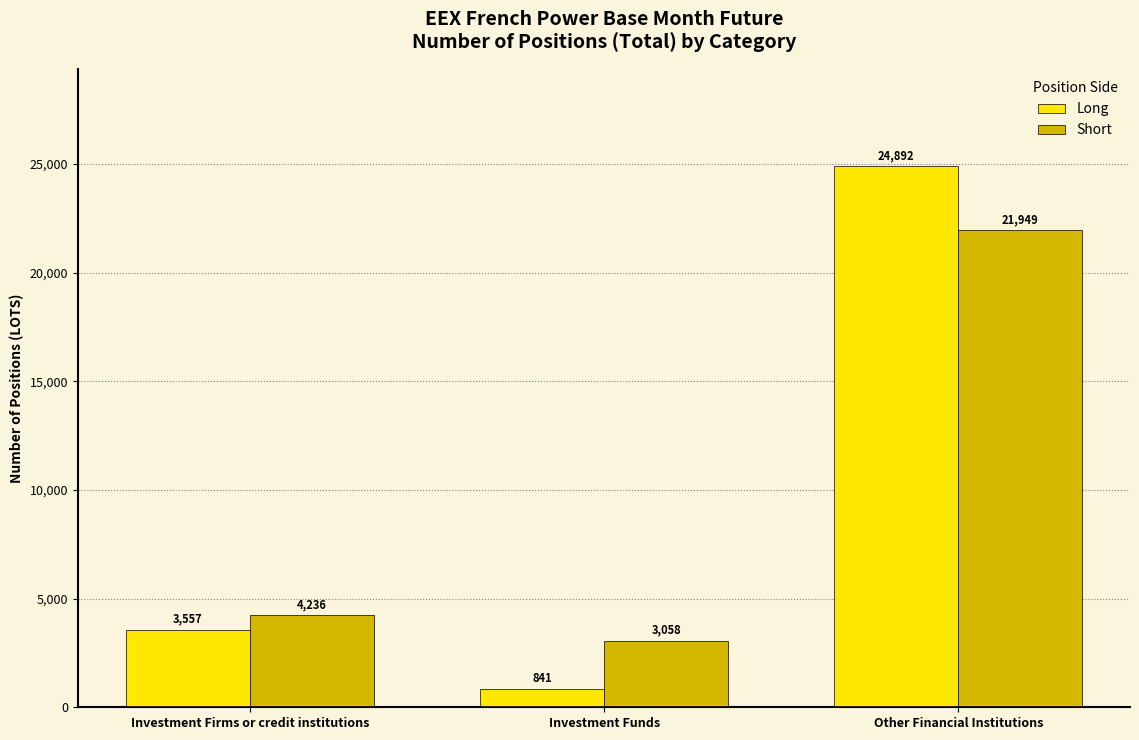

What are all the series names shown in the legend?

Long, Short